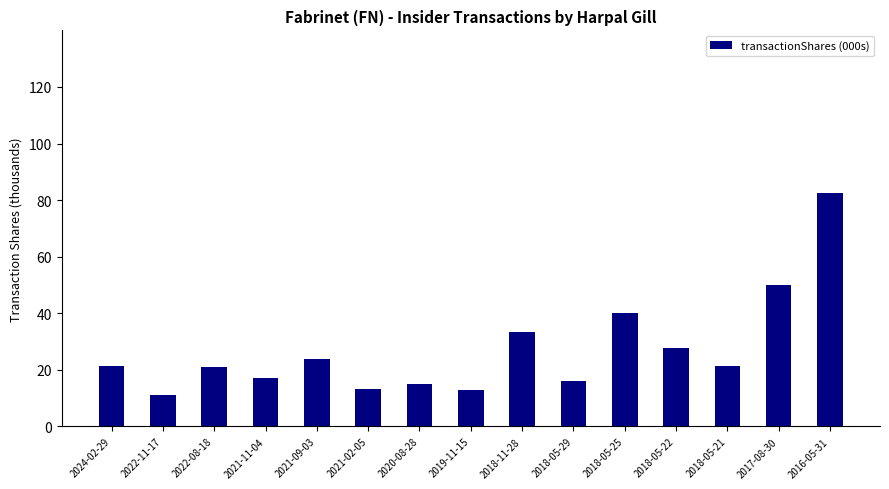

What is the average value?

27.2